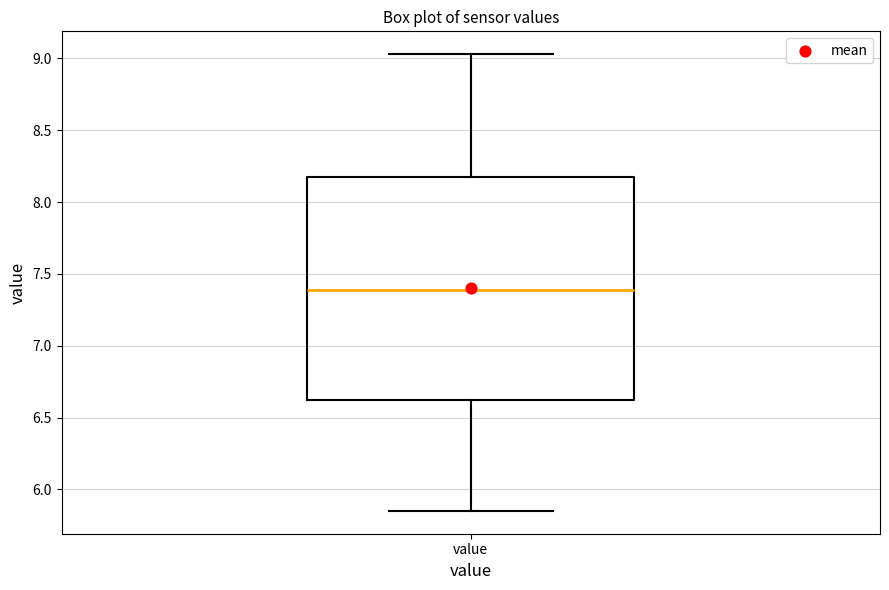

Where does the upper whisker of the box for value end on the y-axis? The values are not printed on the chart, so give them approximately, as read against the axis.

9.05